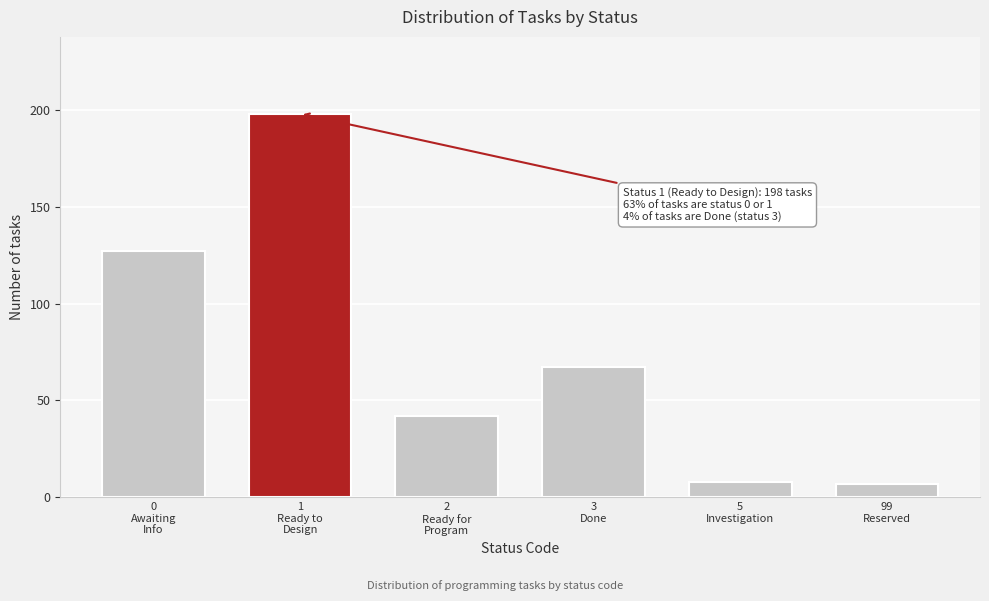

Reading left to right, list all the values displayed in this chart.

127	198	42	67	8	7